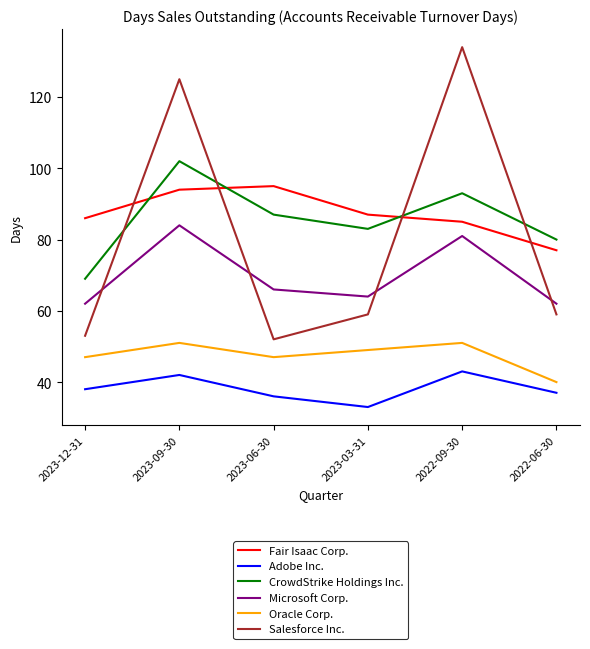

Which series has the largest range (max minus min)?

Salesforce Inc.